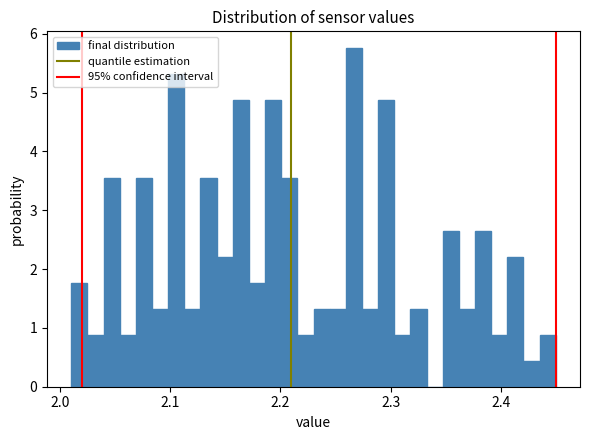

Around what value on the x-axis is the tallest bar? Give the approximate position of its centre, as read against the axis.

2.27